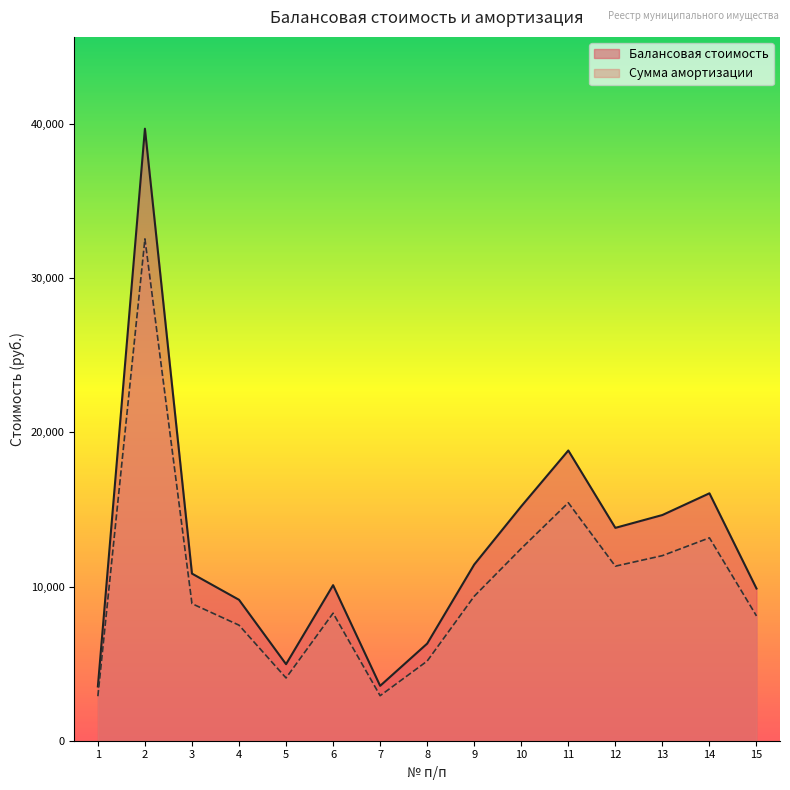

What is the average value of the Сумма амортизации series?

10274.1